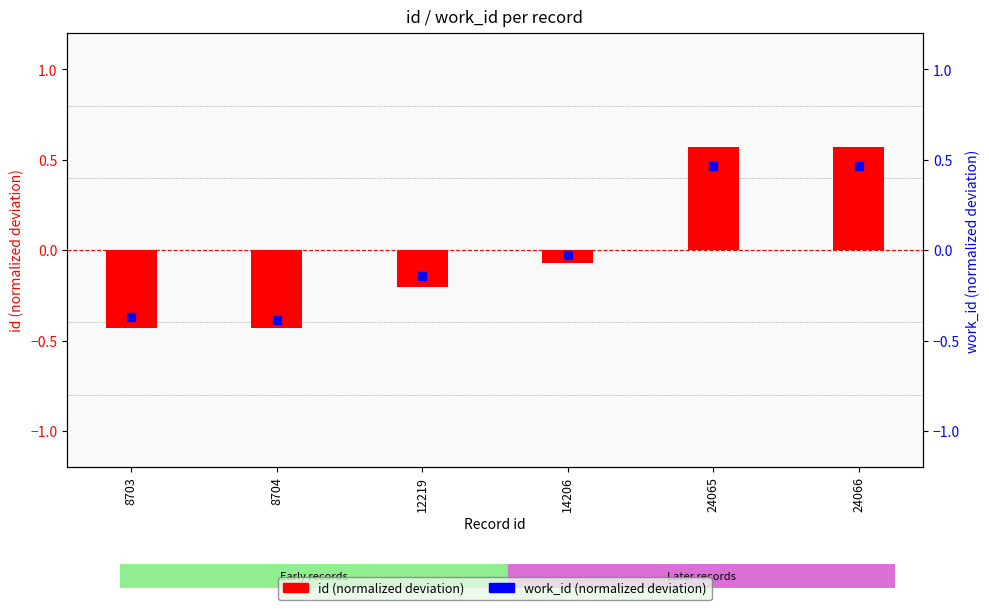

Which series contains the lowest Y value?

id (normalized)